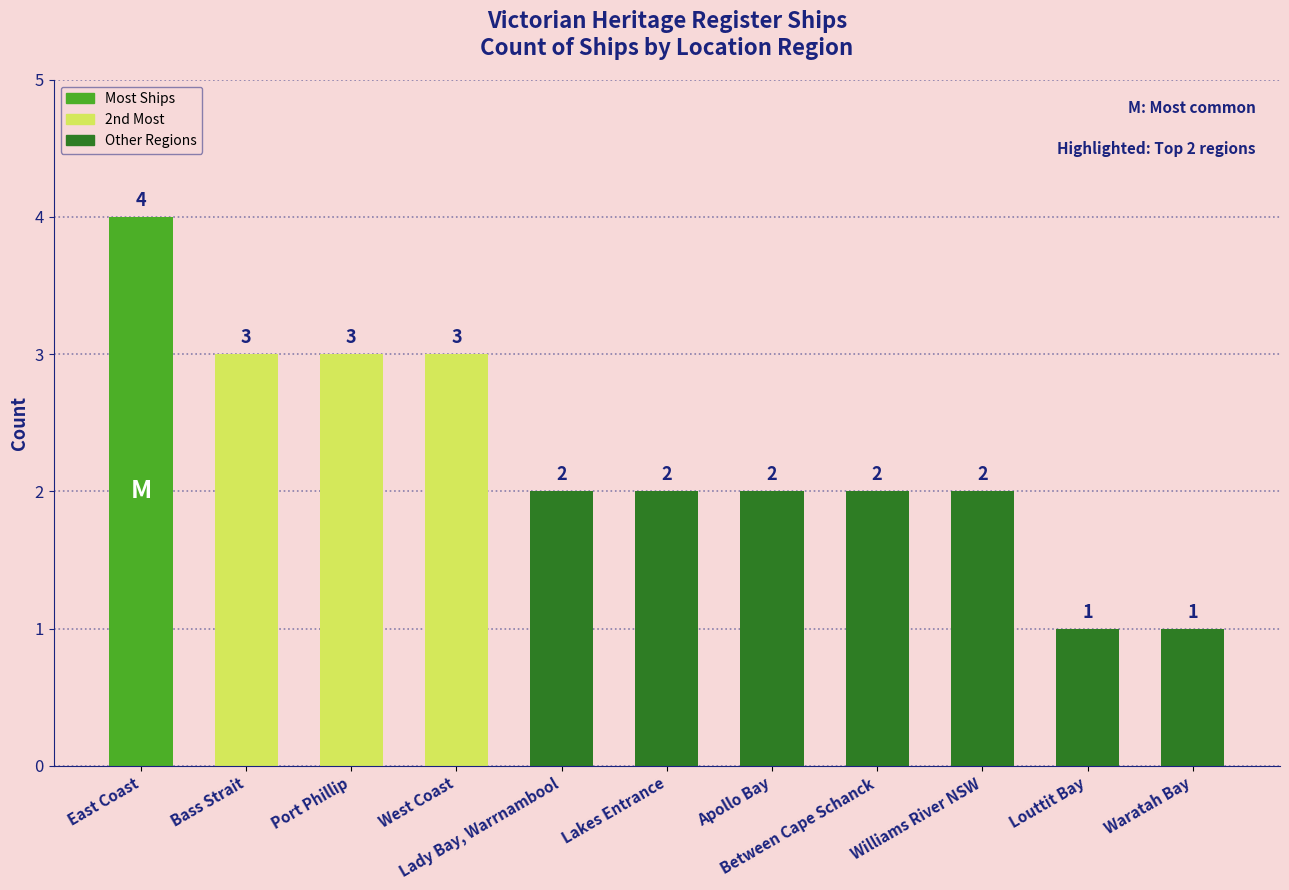

Count the number of data series in this chart.

1